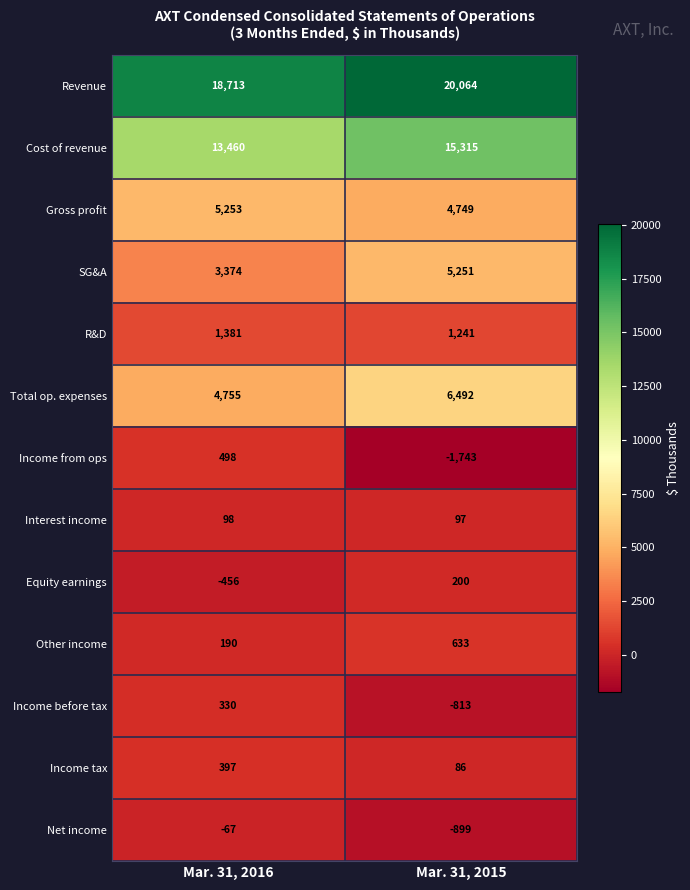

What is the difference between the maximum and minimum values in the Income before tax series?

1143